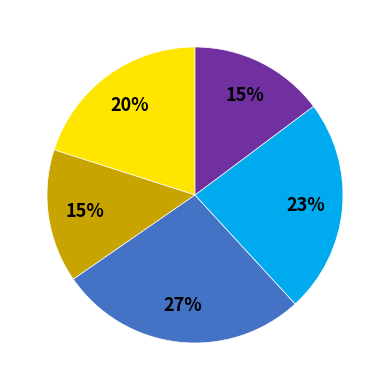

Is there a majority slice in this chart?

No